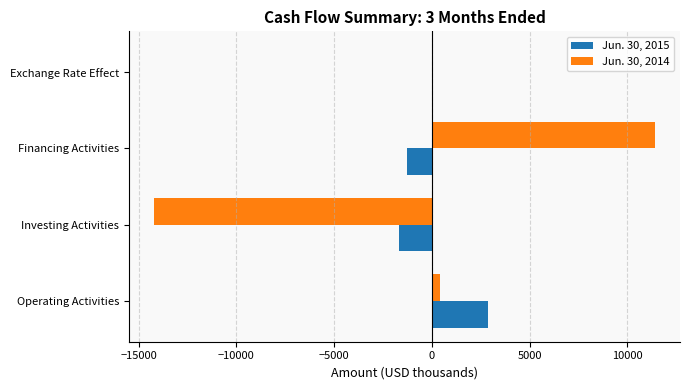

What is the maximum value shown in the chart?

11409